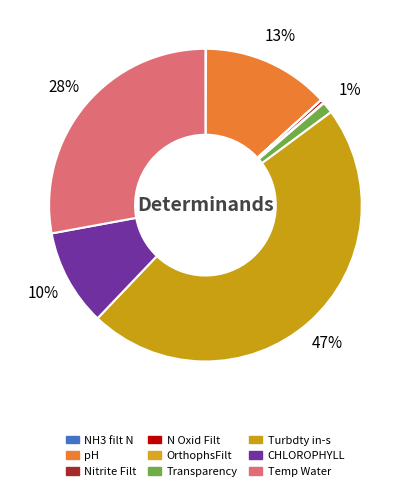

To the nearest percent, what percentage of the pie is Temp Water?

28%